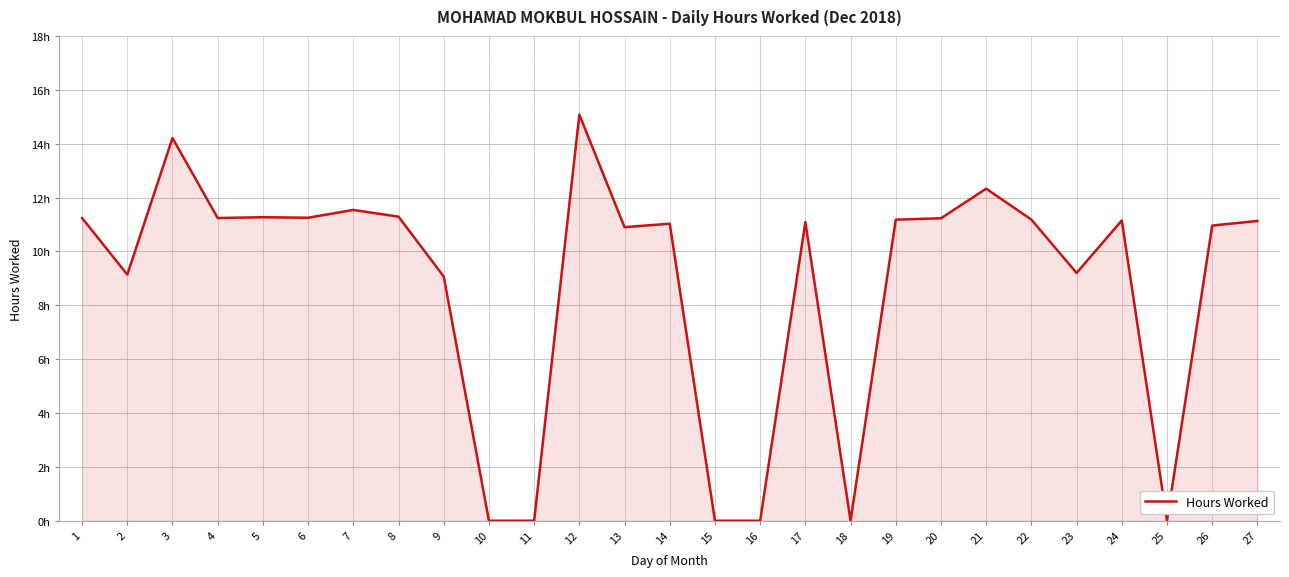

What is the difference between the second highest and minimum values?

14.2